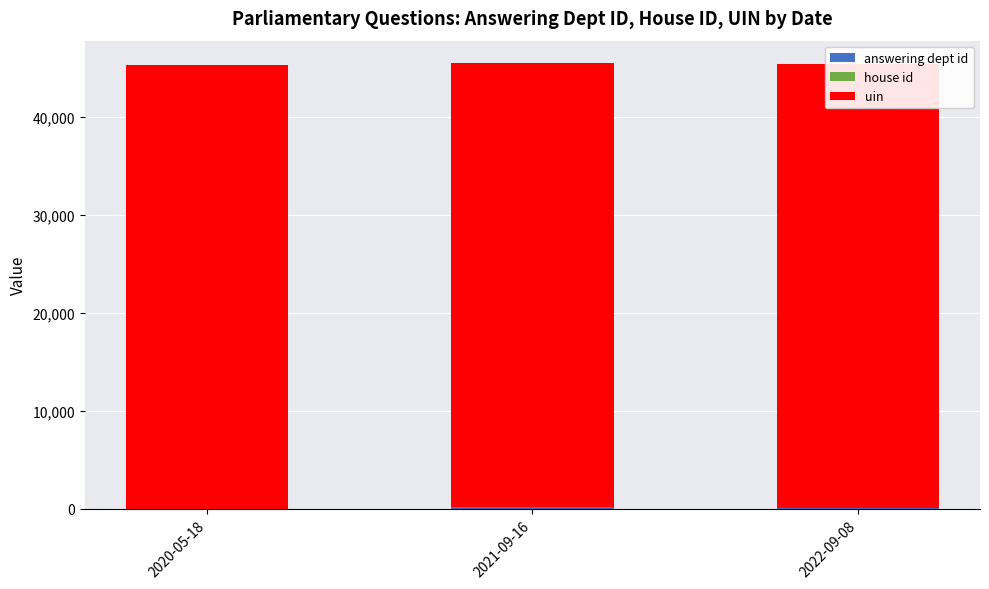

How many bars are there in each group?

3